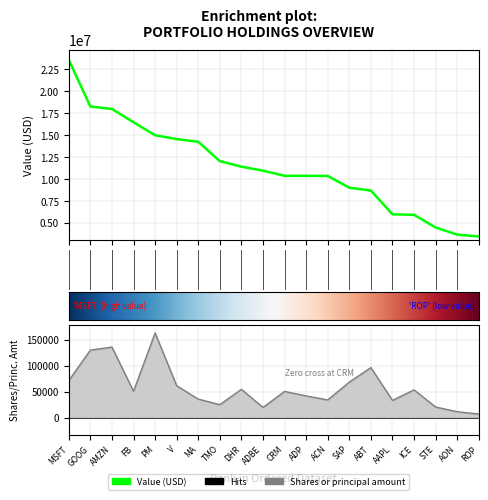

List the series in order of their peak value, highest first.

Value, Shares or principal amount